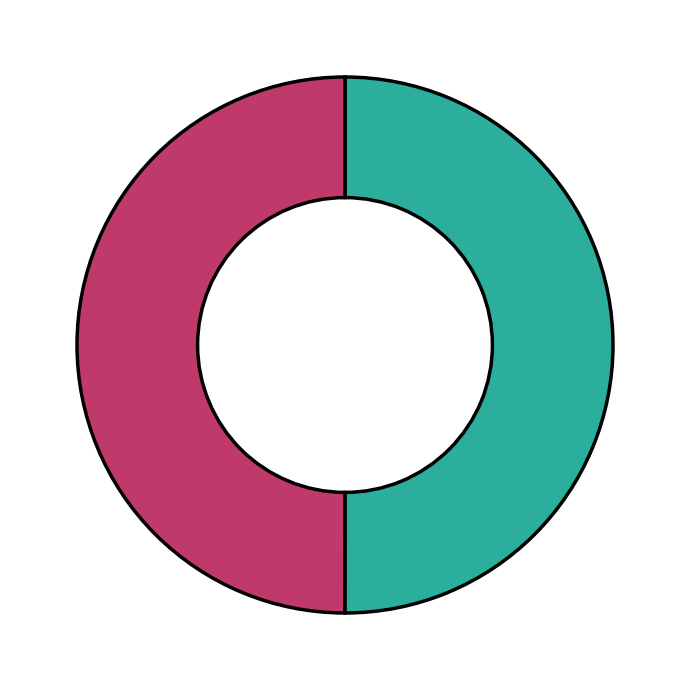

Count the number of slices in the pie.

2